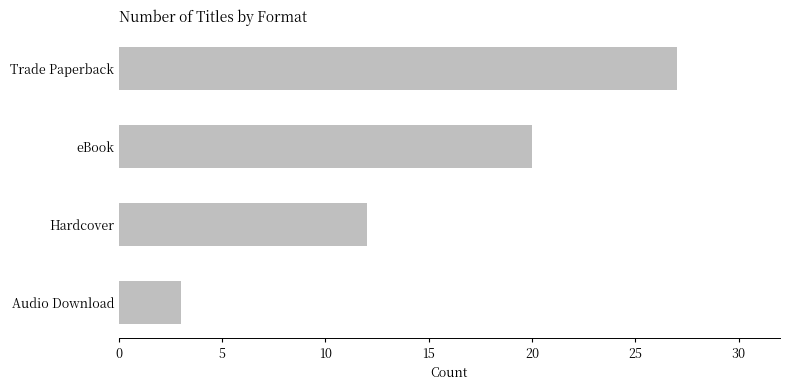

What is the label of the 4th bar from the bottom?

Trade Paperback